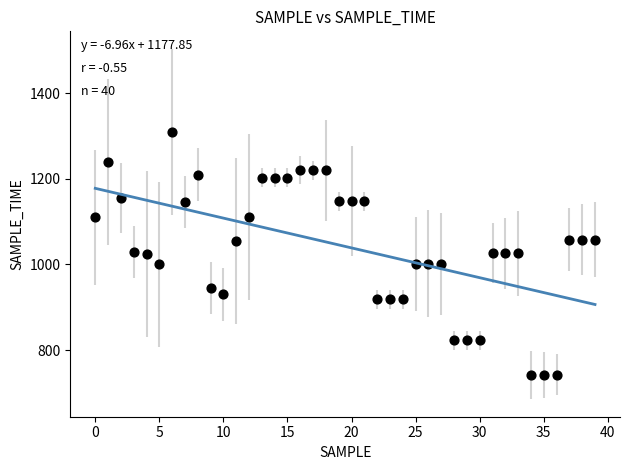

What is the range of Y values (max minus min)?

568